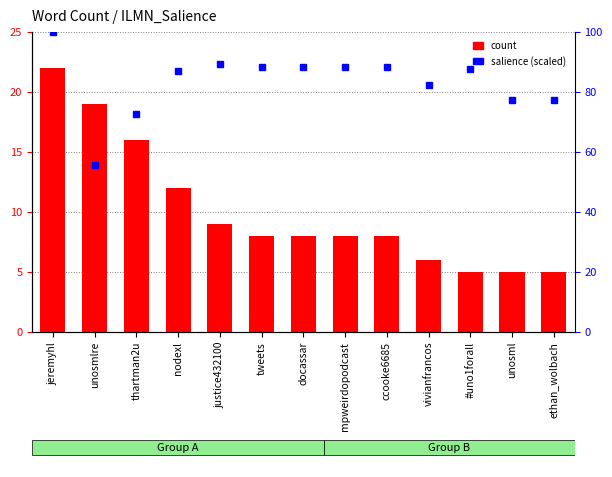

The value of count at ccooke6685 is 8.0. True or false?

True